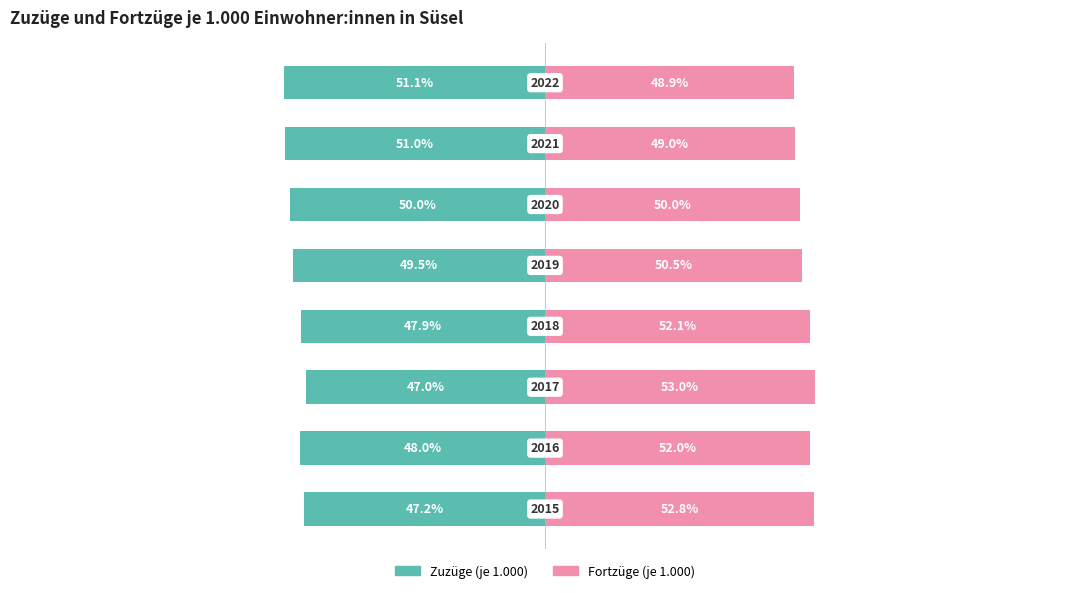

Is it true that Zuzüge (Owner-occupied) equals -47.9 at 3?

True